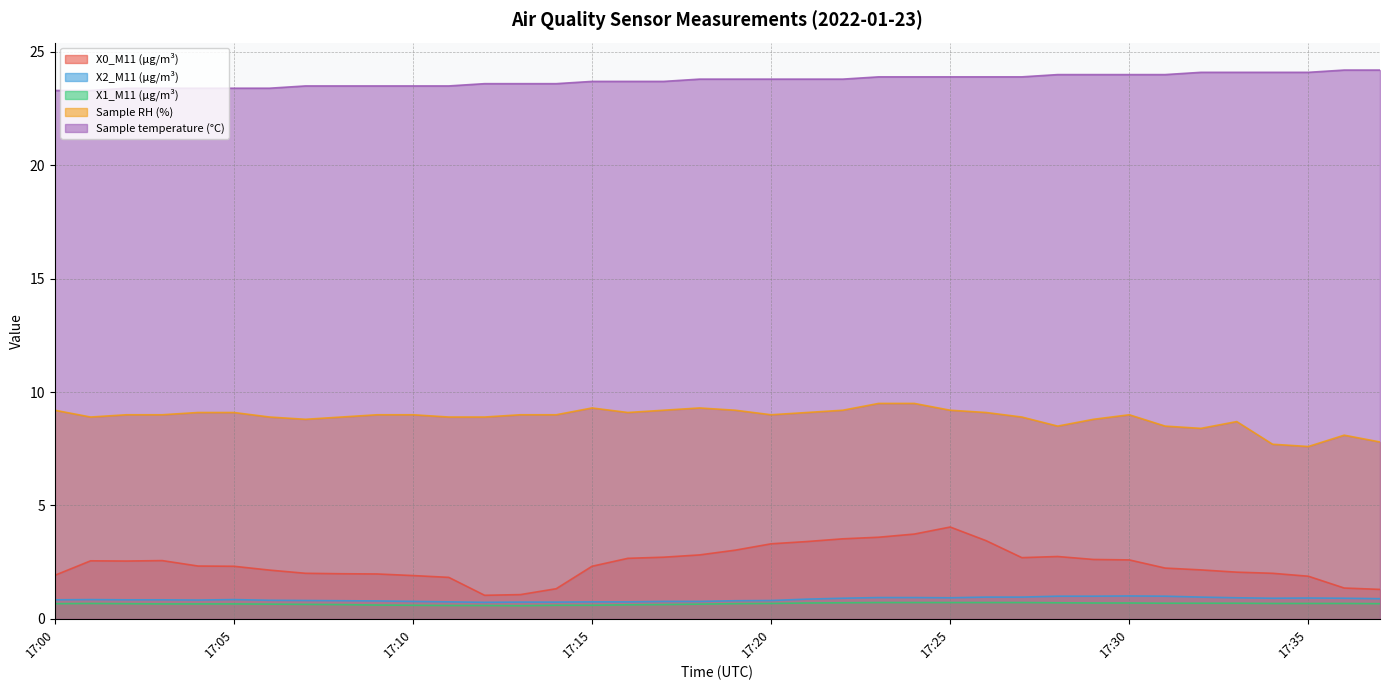

Reading left to right, list all the values displayed in this chart.

X0_M11 (μg/m³): 1.9	2.6	2.5	2.6	2.3	2.3	2.1	2.0	2.0	2.0	1.9	1.8	1.0	1.1	1.3	2.3	2.7	2.7	2.8	3.0	3.3	3.4	3.5	3.6	3.7	4.0	3.5	2.7	2.8	2.6	2.6	2.2	2.2	2.1	2.0	1.9	1.4	1.3
X2_M11 (μg/m³): 0.8	0.8	0.8	0.8	0.8	0.8	0.8	0.8	0.8	0.8	0.8	0.8	0.7	0.7	0.7	0.8	0.8	0.8	0.8	0.8	0.8	0.9	0.9	0.9	0.9	0.9	1.0	1.0	1.0	1.0	1.0	1.0	1.0	0.9	0.9	0.9	0.9	0.9
X1_M11 (μg/m³): 0.7	0.7	0.7	0.7	0.7	0.7	0.7	0.6	0.6	0.6	0.6	0.6	0.6	0.6	0.6	0.6	0.6	0.6	0.7	0.7	0.7	0.7	0.7	0.7	0.7	0.7	0.7	0.7	0.7	0.7	0.7	0.7	0.7	0.7	0.7	0.7	0.7	0.7
Sample RH (%): 9.2	8.9	9.0	9.0	9.1	9.1	8.9	8.8	8.9	9.0	9.0	8.9	8.9	9.0	9.0	9.3	9.1	9.2	9.3	9.2	9.0	9.1	9.2	9.5	9.5	9.2	9.1	8.9	8.5	8.8	9.0	8.5	8.4	8.7	7.7	7.6	8.1	7.8
Sample temperature (°C): 23.3	23.3	23.4	23.4	23.4	23.4	23.4	23.5	23.5	23.5	23.5	23.5	23.6	23.6	23.6	23.7	23.7	23.7	23.8	23.8	23.8	23.8	23.8	23.9	23.9	23.9	23.9	23.9	24.0	24.0	24.0	24.0	24.1	24.1	24.1	24.1	24.2	24.2